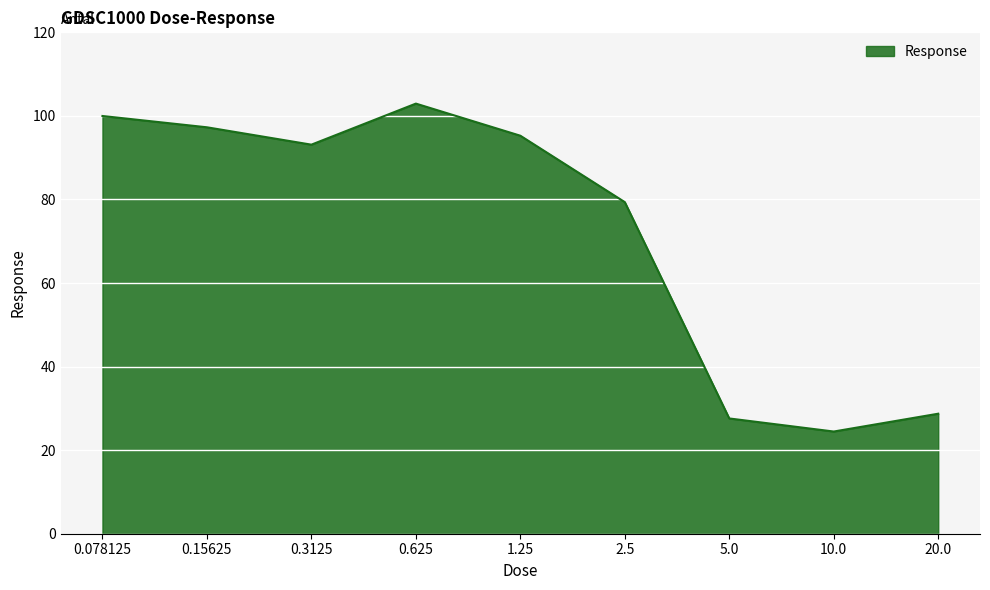

What position from the right is 2.5?

4